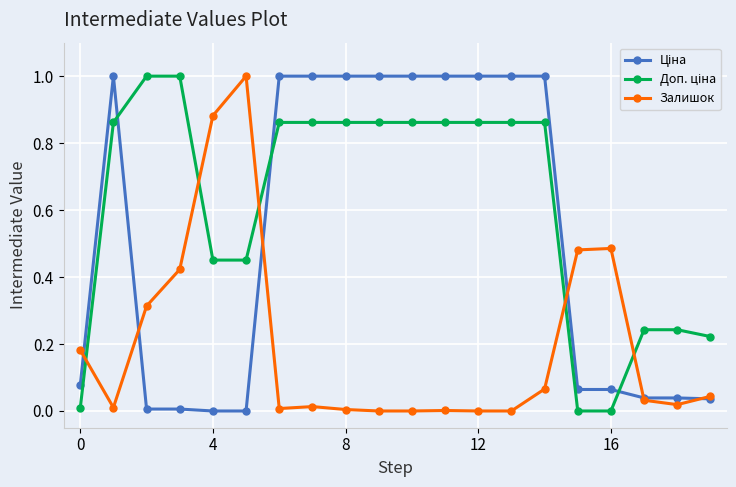

What is the maximum value for Залишок?

1.0